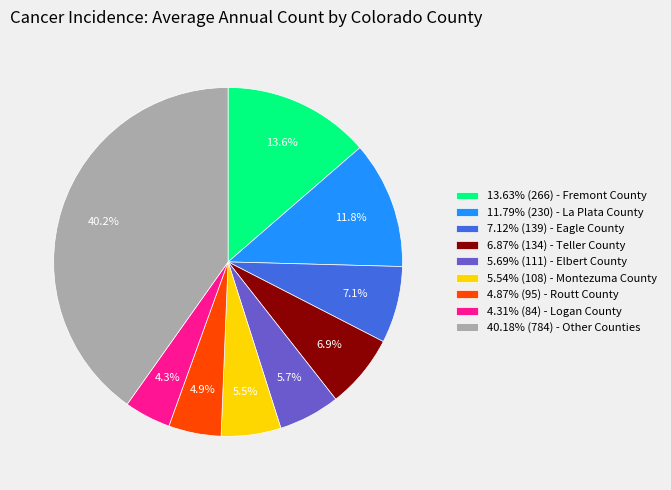

Is 6.87% (134) - Teller County the majority of the pie?

No